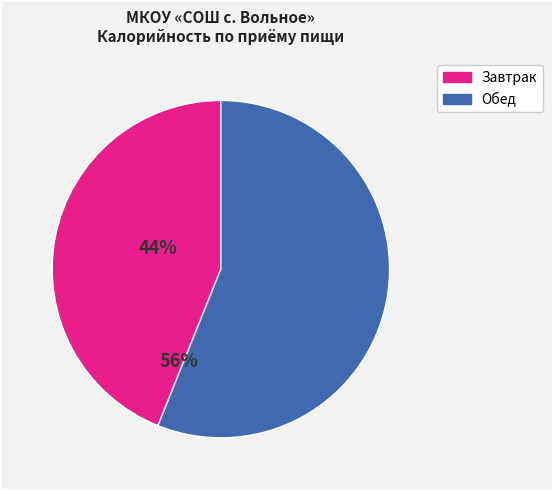

Is there any slice that represents more than half of the pie?

Yes